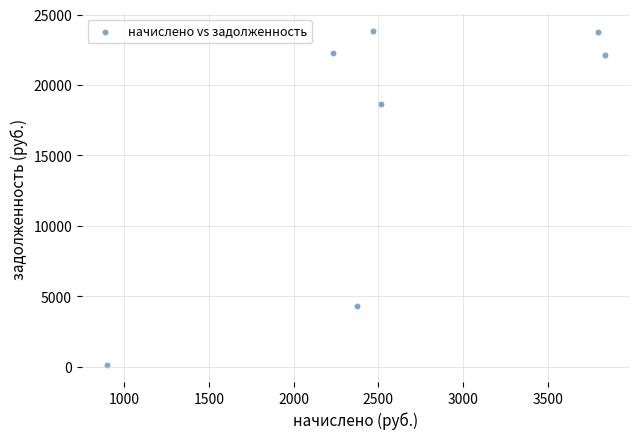

What is the range of X values (max minus min)?

2940.2